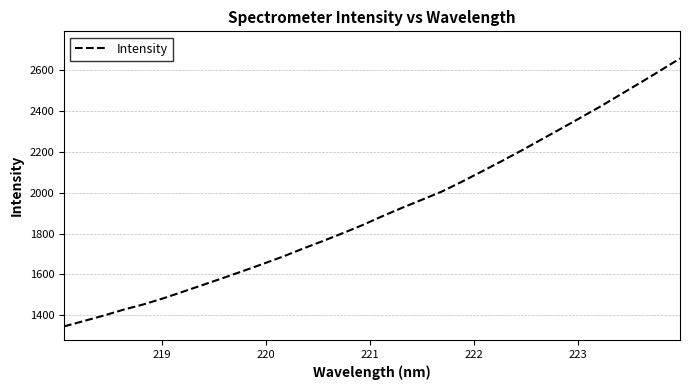

What is the difference between the second highest and minimum values?

1253.1